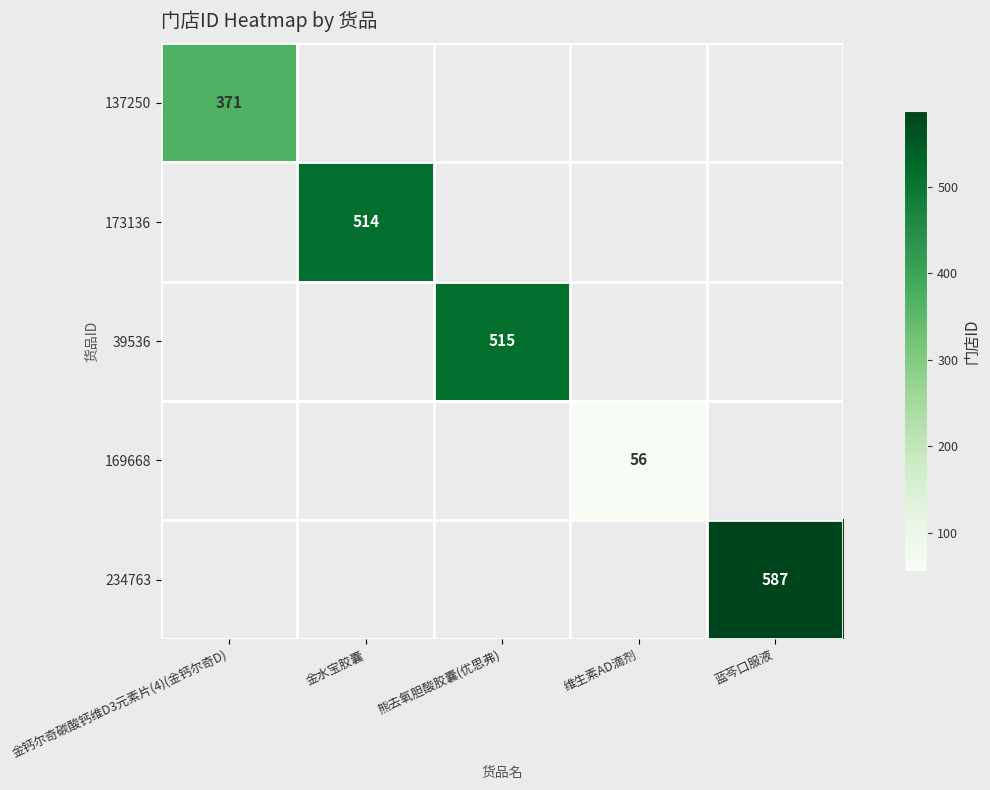

What is the maximum value shown in the chart?

587.0